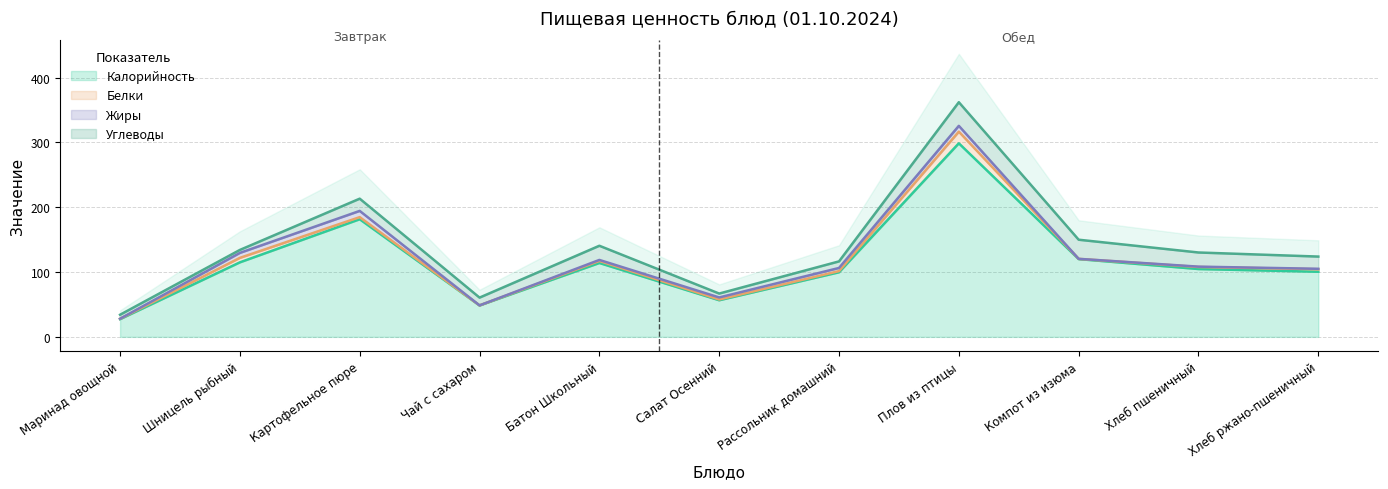

Which series changed the most between Маринад овощной and Картофельное пюре?

Калорийность